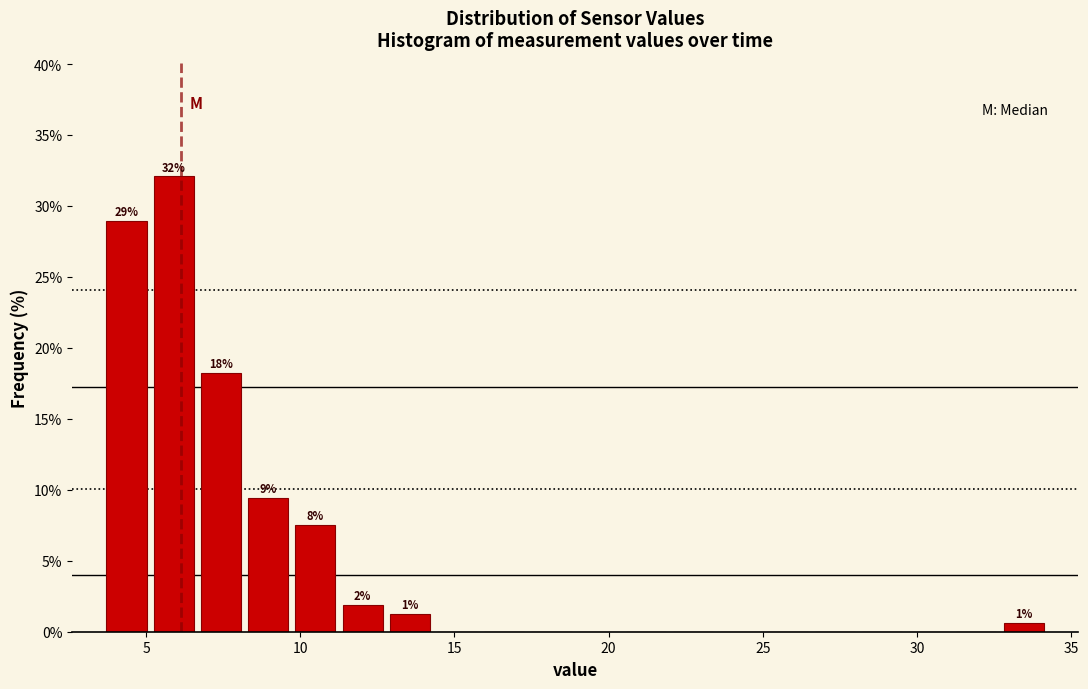

Around what value on the x-axis is the tallest bar? Give the approximate position of its centre, as read against the axis.

6.0